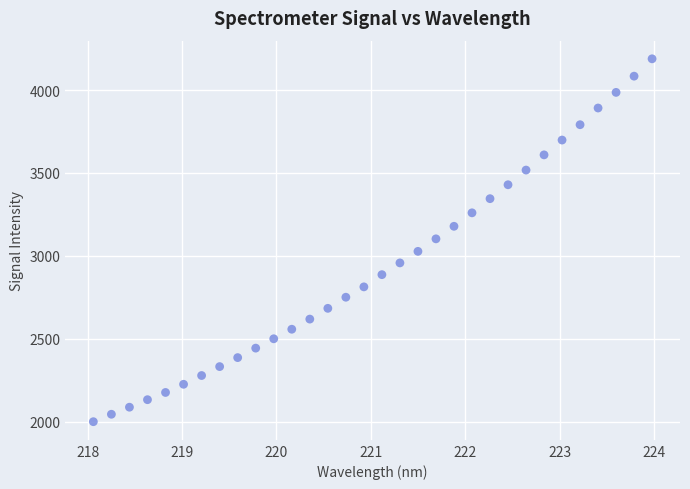

What is the range of Y values (max minus min)?

2188.1